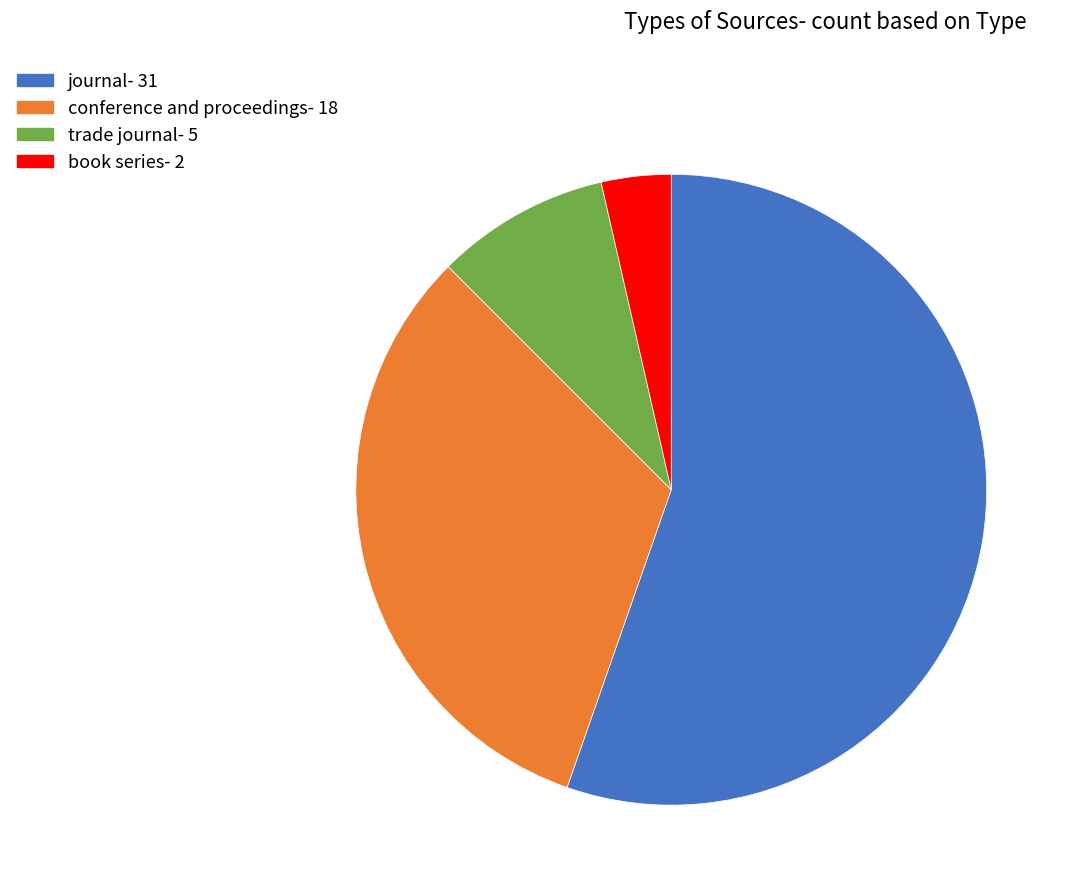

What is the ratio of the value at journal- 31 to the value at trade journal- 5?

6.2